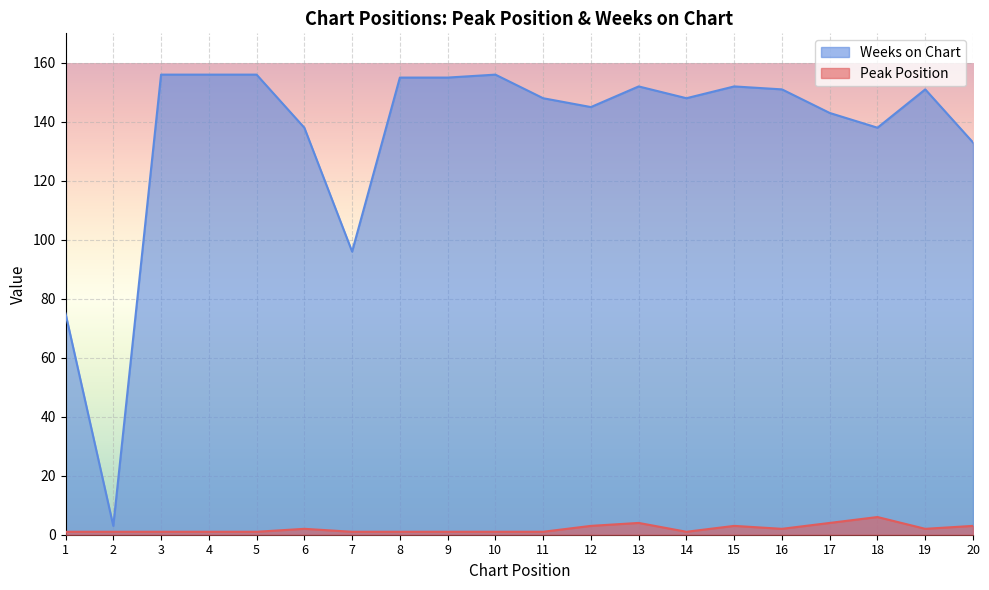

What is the difference between the Weeks on Chart values at 16 and 18?

13